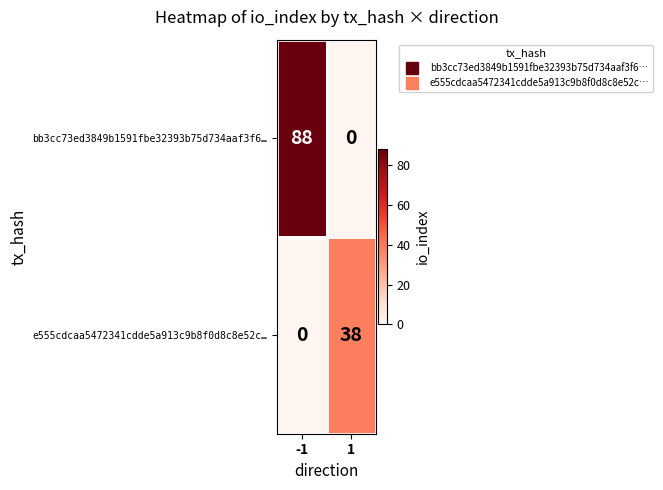

True or false: e555cdcaa5472341cdde5a913c9b8f0d8c8e52c… has a value of 0 at -1.

True